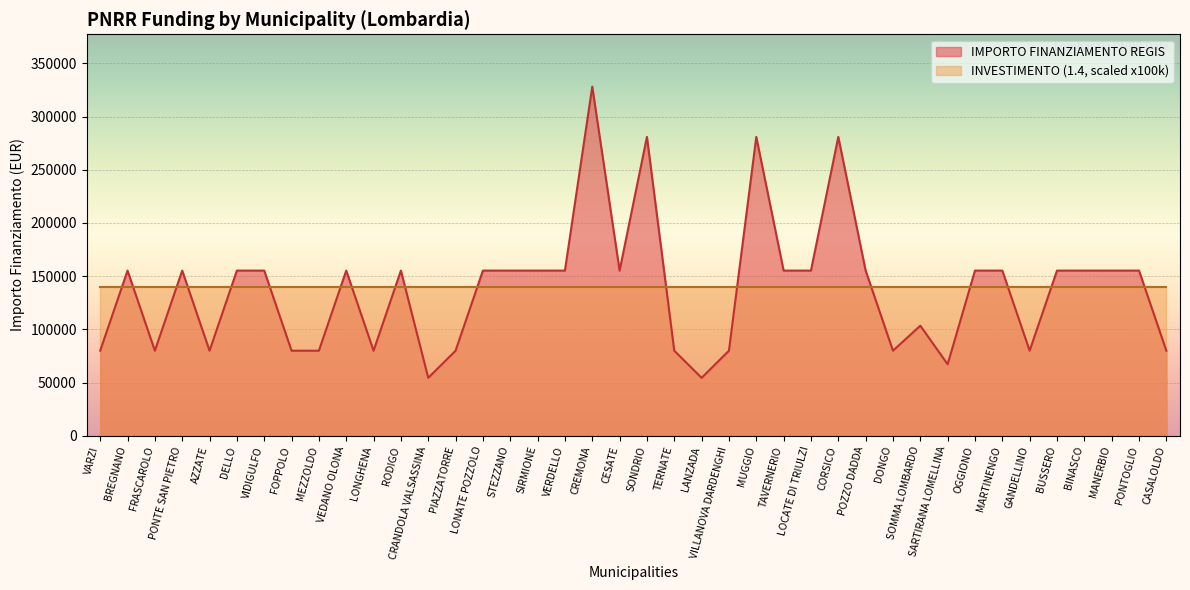

Reading right to left, extract all data points from this chart.

CASALOLDO=79922	PONTOGLIO=155234	MANERBIO=155234	BINASCO=155234	BUSSERO=155234	GANDELLINO=79922	MARTINENGO=155234	OGGIONO=155234	SARTIRANA LOMELLINA=67167	SOMMA LOMBARDO=103444	DONGO=79922	POZZO DADDA=155234	CORSICO=280932	LOCATE DI TRIULZI=155234	TAVERNERIO=155234	MUGGIO=280932	VILLANOVA DARDENGHI=79922	LANZADA=54412	TERNATE=79922	SONDRIO=280932	CESATE=155234	CREMONA=328160	VERDELLO=155234	SIRMIONE=155234	STEZZANO=155234	LONATE POZZOLO=155234	PIAZZATORRE=79922	CRANDOLA VALSASSINA=54412	RODIGO=155234	LONGHENA=79922	VEDANO OLONA=155234	MEZZOLDO=79922	FOPPOLO=79922	VIDIGULFO=155234	DELLO=155234	AZZATE=79922	PONTE SAN PIETRO=155234	FRASCAROLO=79922	BREGNANO=155234	VARZI=79922